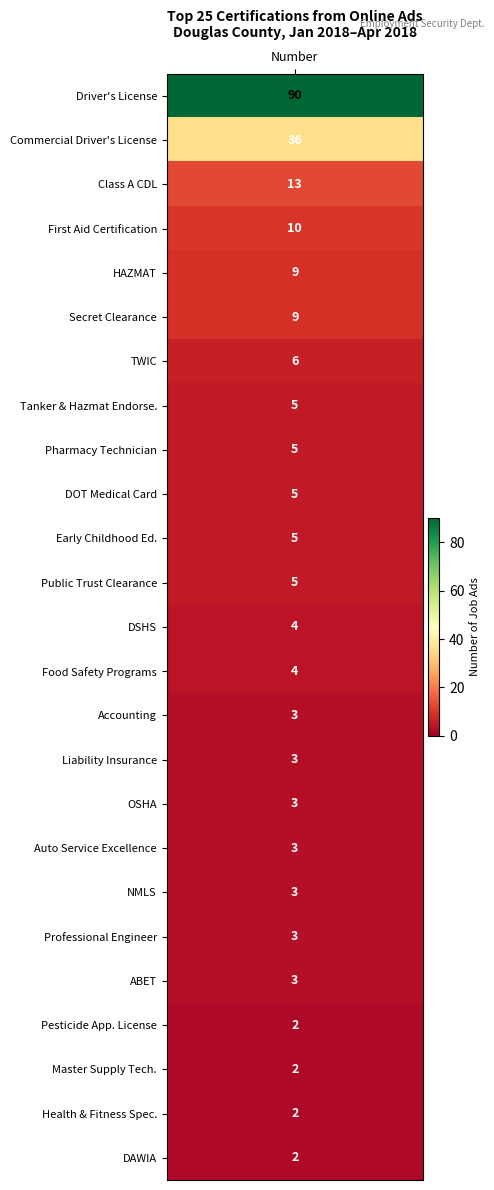

Read the value at 17, to the nearest 5.

5